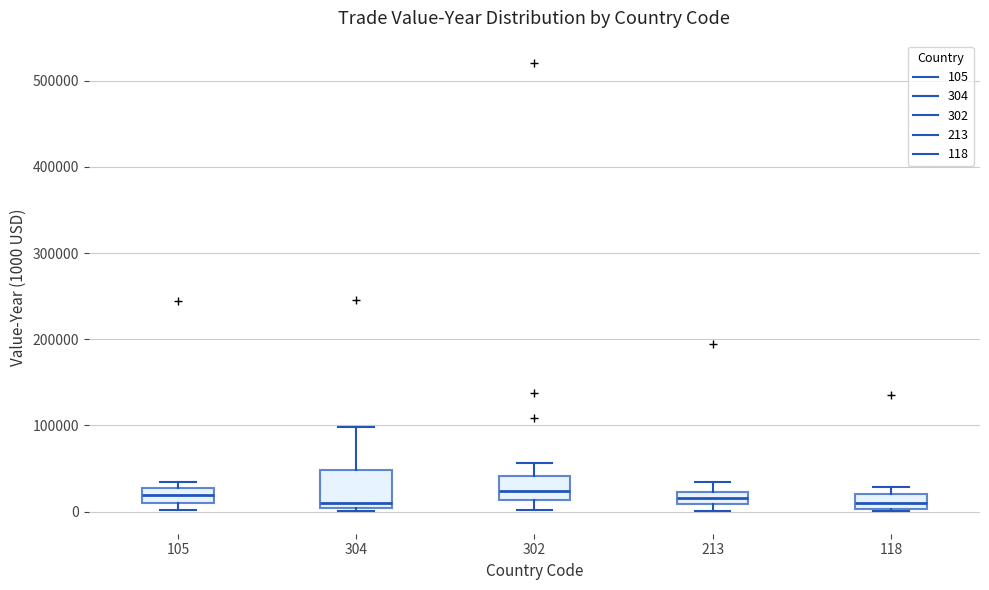

Where does the median line of the box at x = 118 sit on the y-axis? The values are not printed on the chart, so give them approximately, as read against the axis.

10000